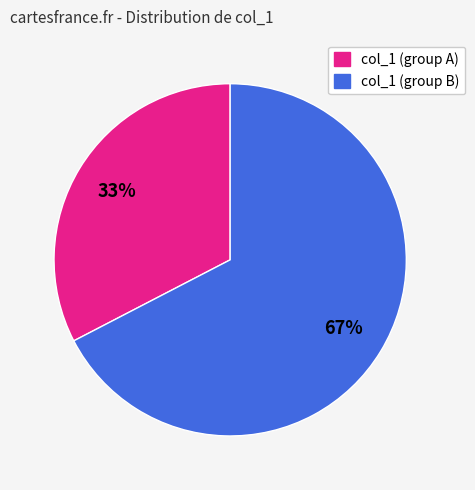

How many slices are in this pie chart?

2